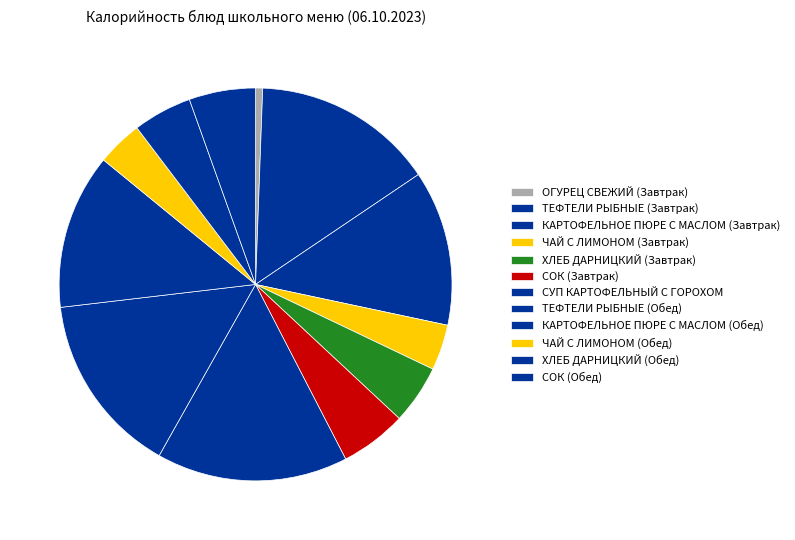

Is it true that ХЛЕБ ДАРНИЦКИЙ (Обед) is 5% of the pie?

True